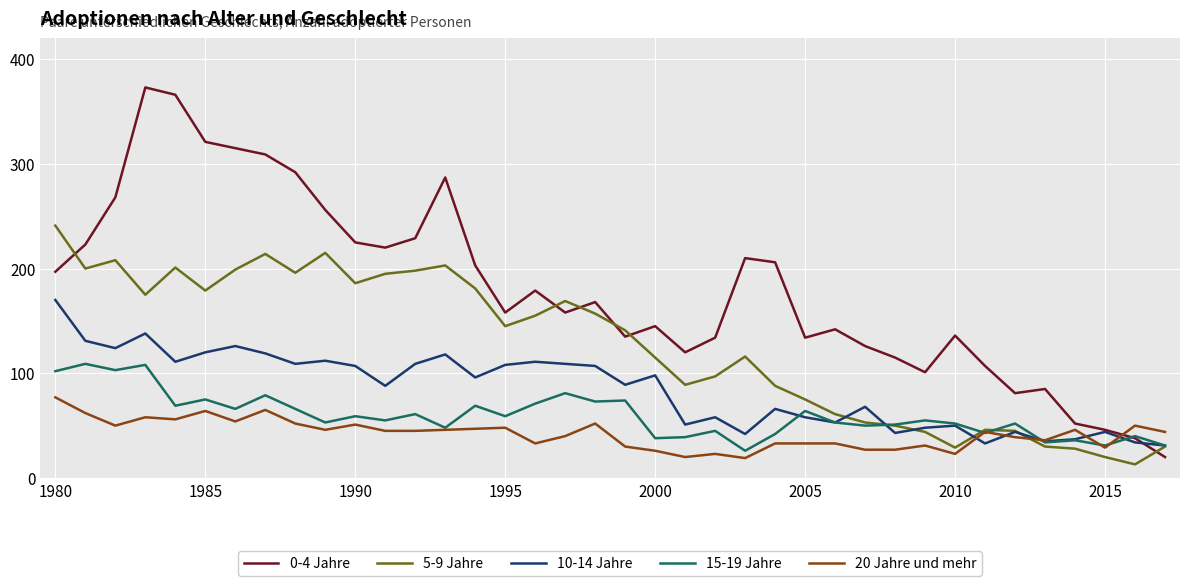

What is the average value of the 0-4 Jahre series?

181